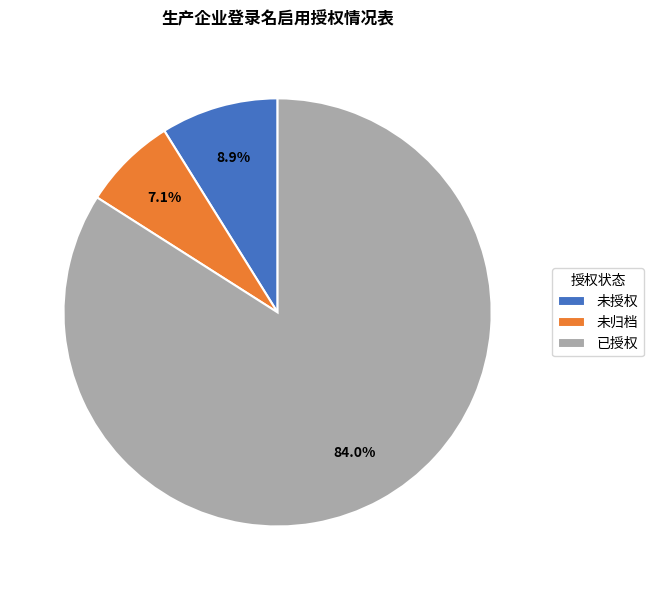

Does any single category account for the majority?

Yes